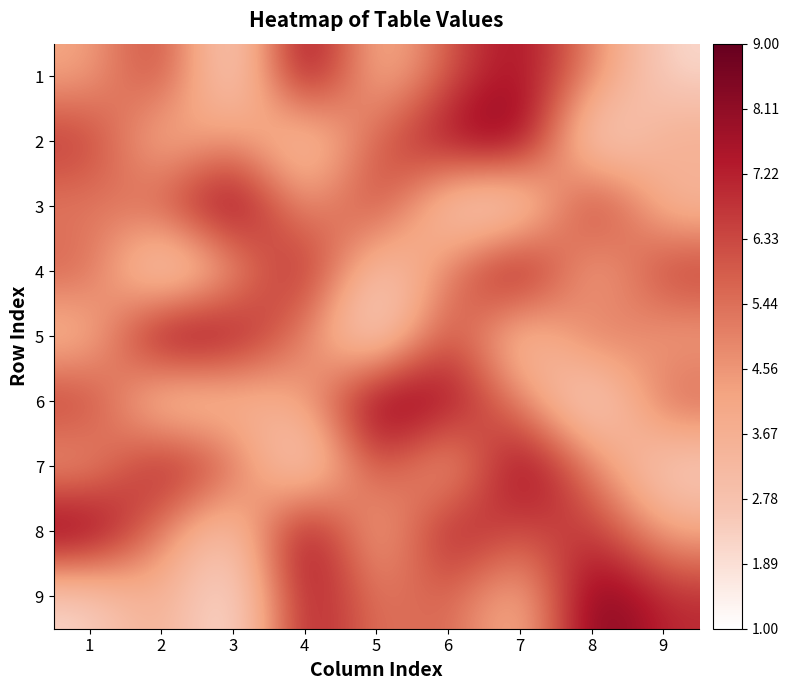

Reading right to left, list all the values displayed in this chart.

1: 9=2	8=5	7=8	6=6	5=3	4=9	3=1	2=7	1=4
2: 9=4	8=1	7=9	6=8	5=6	4=2	3=5	2=3	1=7
3: 9=3	8=8	7=1	6=2	5=7	4=4	3=9	2=6	1=5
4: 9=7	8=3	7=9	6=5	5=2	4=8	3=4	2=1	1=6
5: 9=4	8=6	7=2	6=7	5=1	4=5	3=8	2=9	1=3
6: 9=6	8=1	7=5	6=8	5=9	4=4	3=3	2=2	1=7
7: 9=2	8=5	7=9	6=3	5=7	4=1	3=6	2=8	1=4
8: 9=4	8=7	7=6	6=8	5=3	4=9	3=2	2=5	1=9
9: 9=7	8=9	7=3	6=6	5=5	4=8	3=1	2=4	1=2